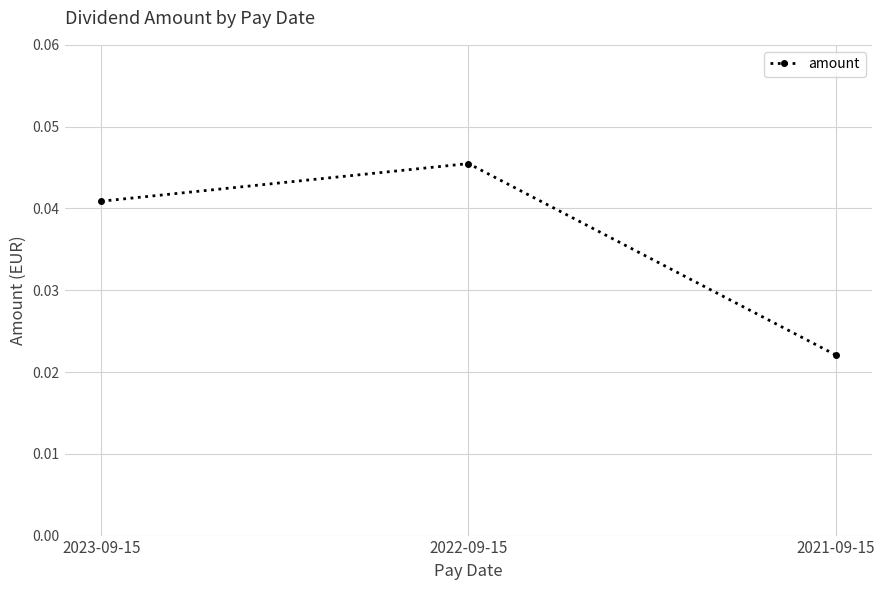

Which category has the highest value across all series?

2022-09-15